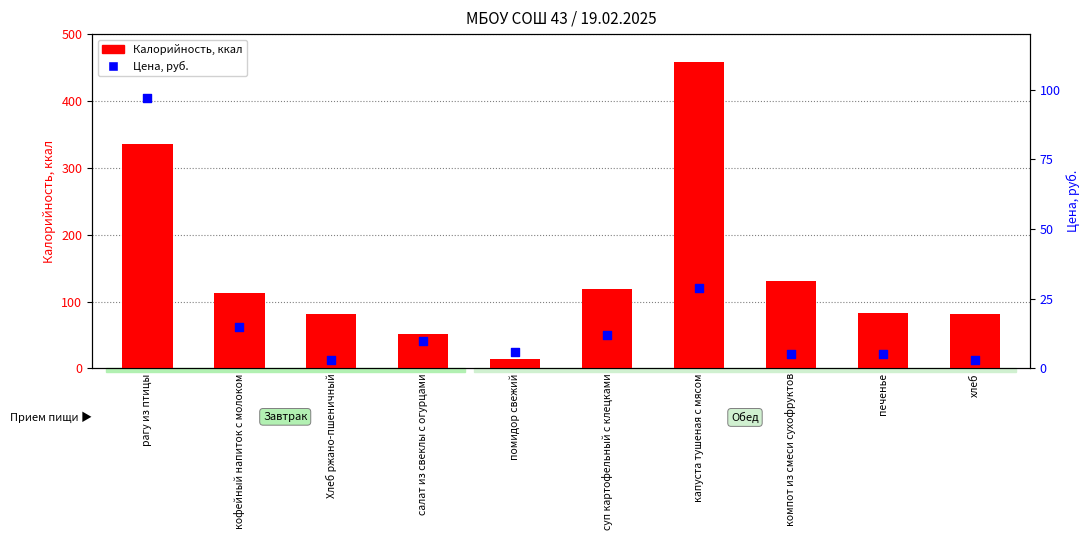

At which category is the sum across all series the highest?

капуста тушеная с мясом